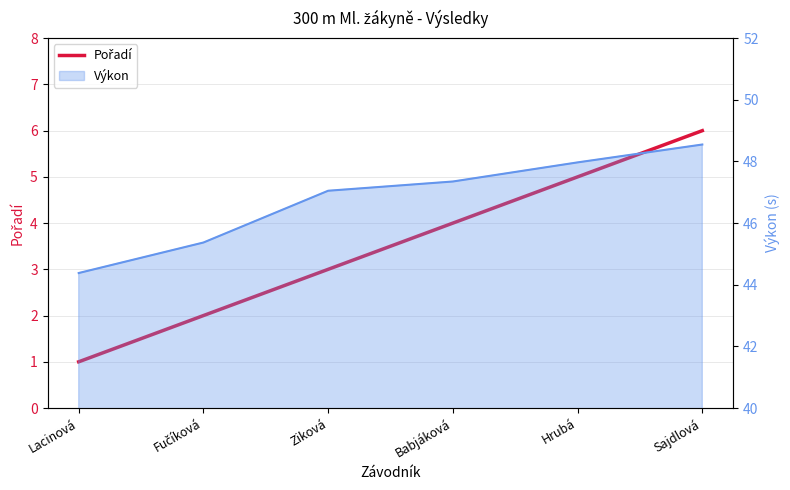

What is the label of the 2nd point from the left?

Fučíková